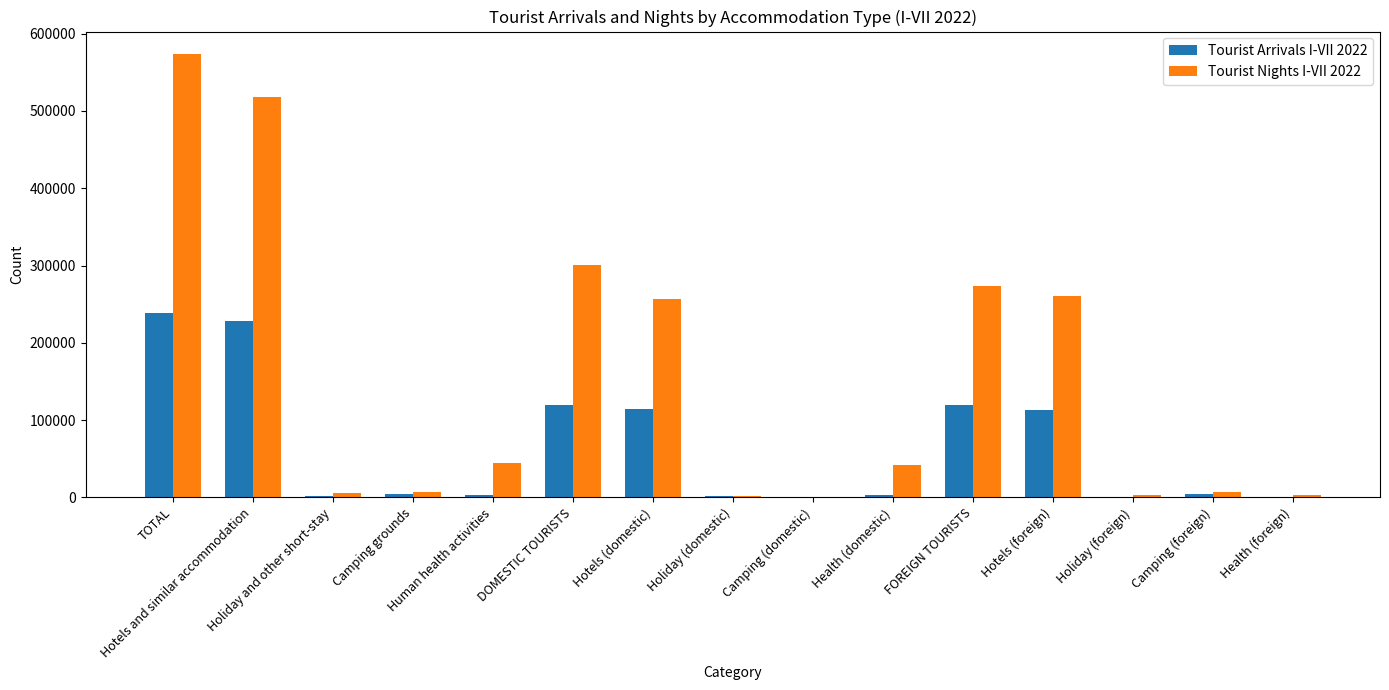

What is the greatest value displayed?

574034